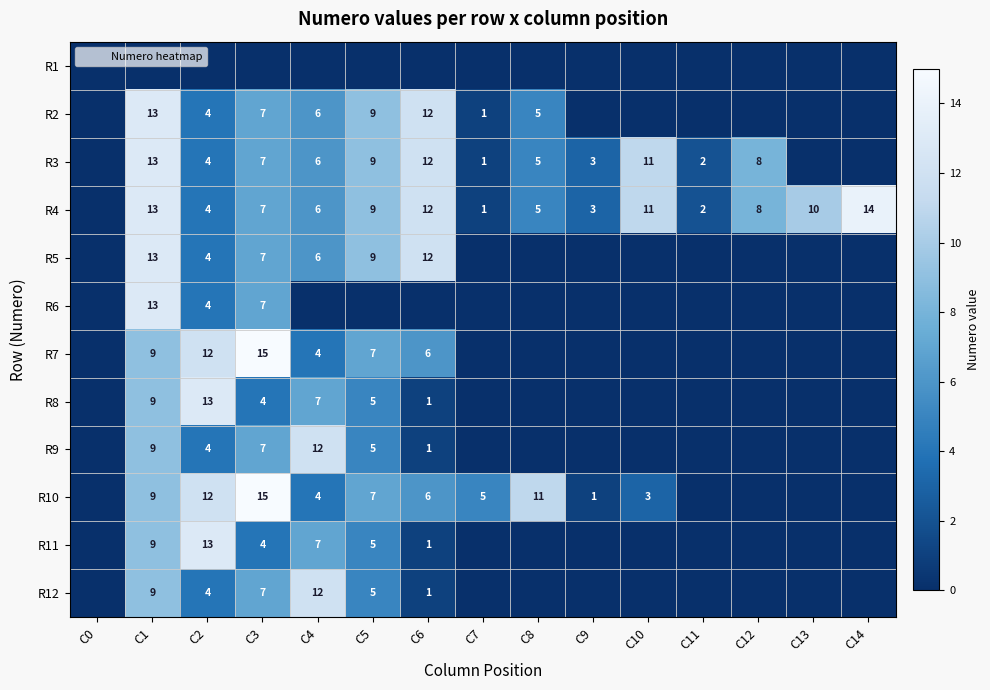

The R11 series shows 0 at C13. True or false?

True